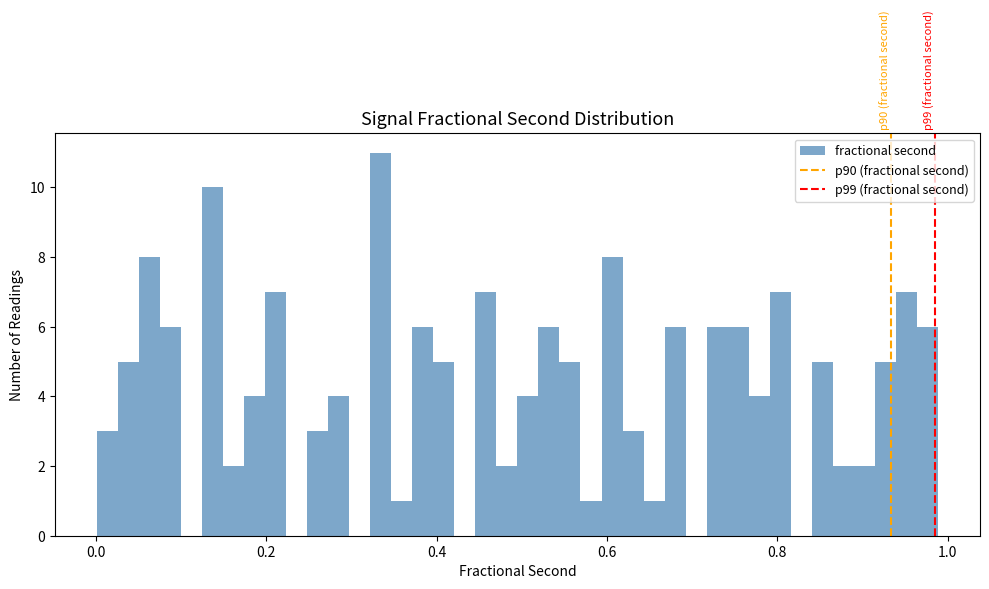

Around what value on the x-axis is the tallest bar? Give the approximate position of its centre, as read against the axis.

0.34